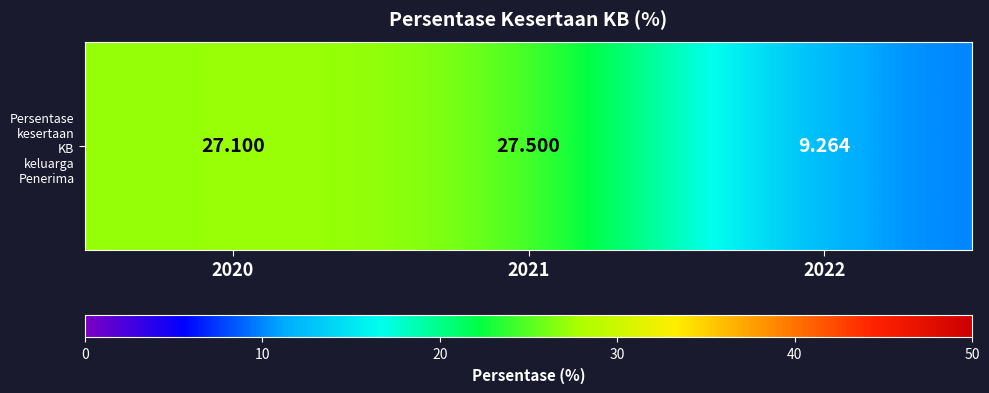

List the labels in order of value, largest first.

2021, 2020, 2022